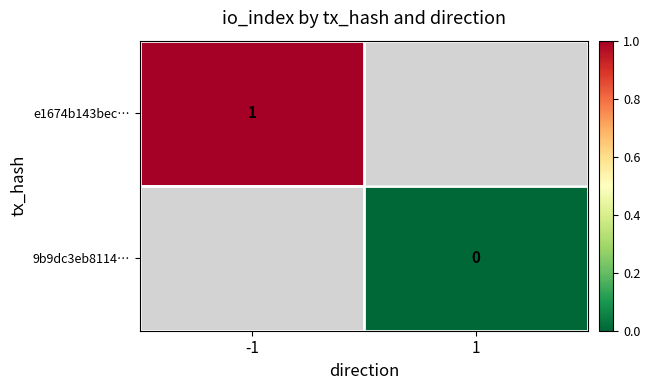

Between 1 and -1, which is larger?

-1